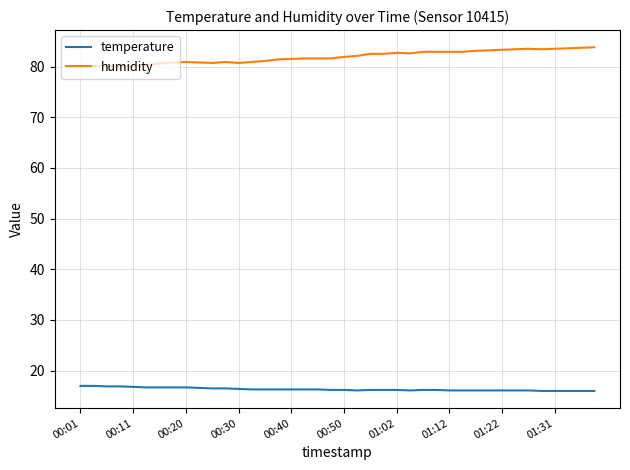

True or false: temperature and humidity intersect in this chart.

False